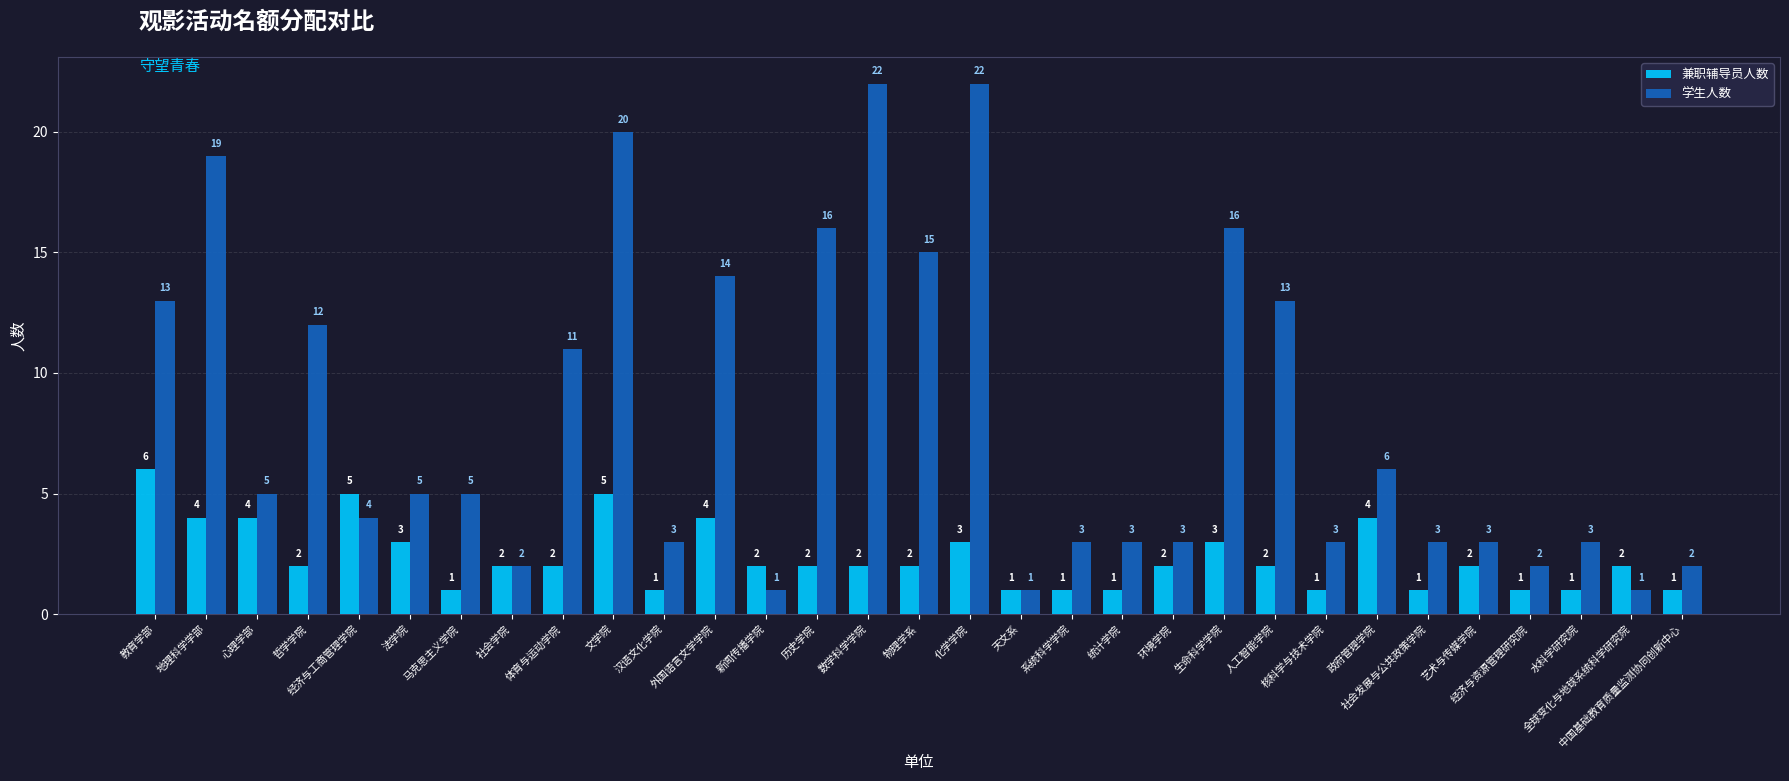

What is the label of the 21st bar from the left?

环境学院